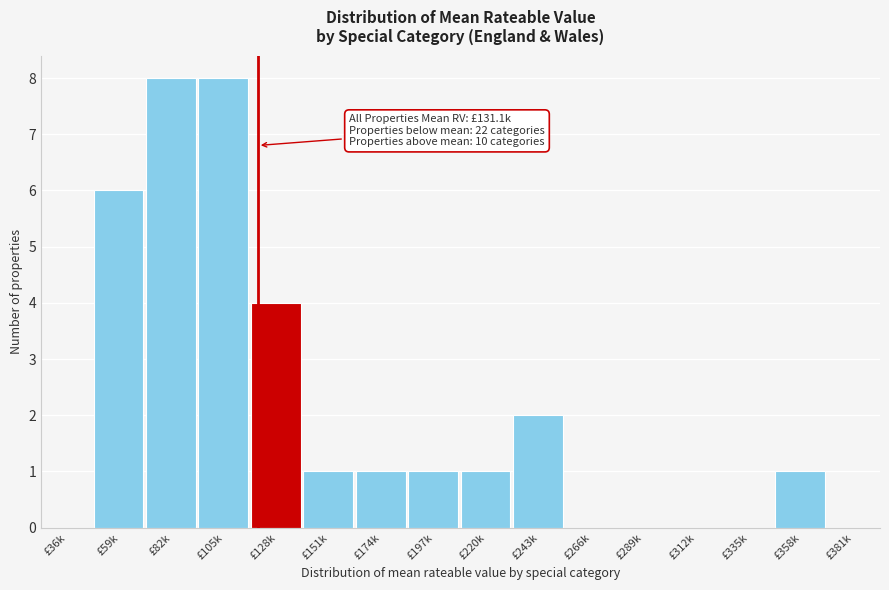

Reading right to left, transcribe all the data shown in this chart.

£381k=0	£358k=1	£335k=0	£312k=0	£289k=0	£266k=0	£243k=2	£220k=1	£197k=1	£174k=1	£151k=1	£128k=4	£105k=8	£82k=8	£59k=6	£36k=0